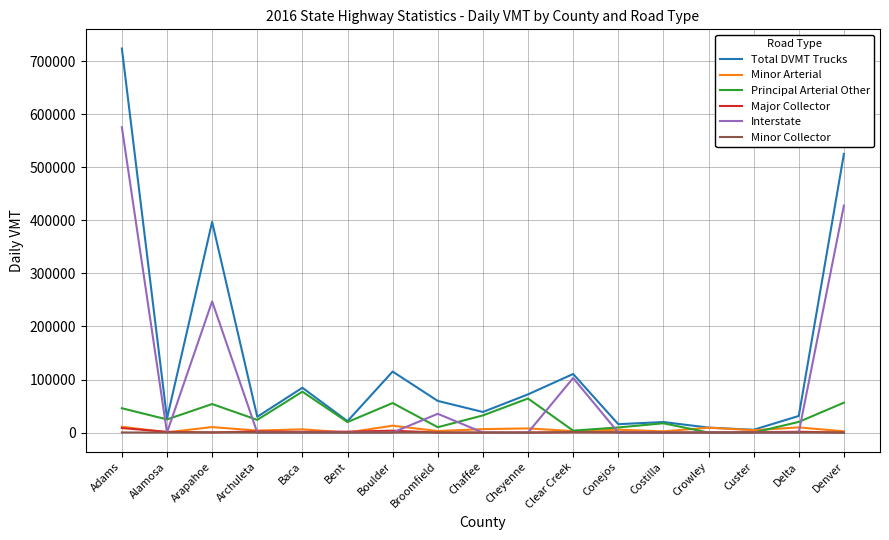

True or false: Interstate has a value of 218068.7 at Adams.

False